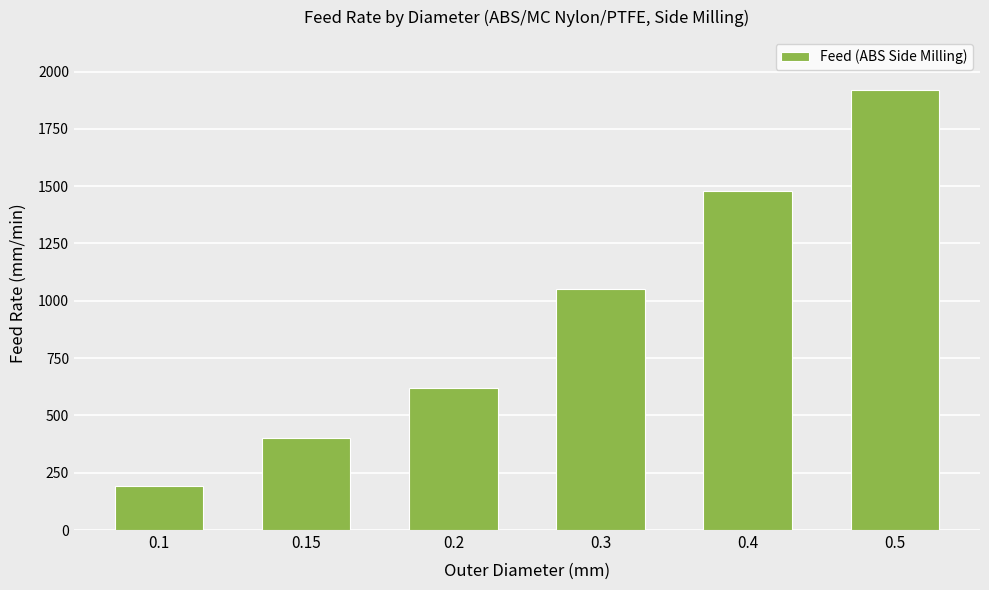

True or false: the data shows 2234 at 0.4.

False